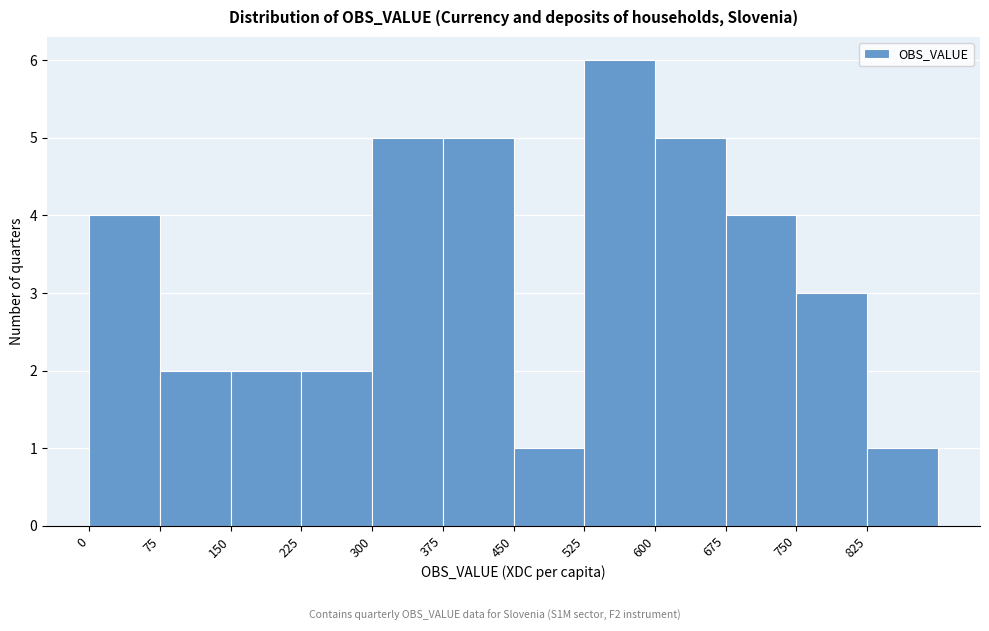

Which range on the x-axis has the tallest bar?

525 to 600